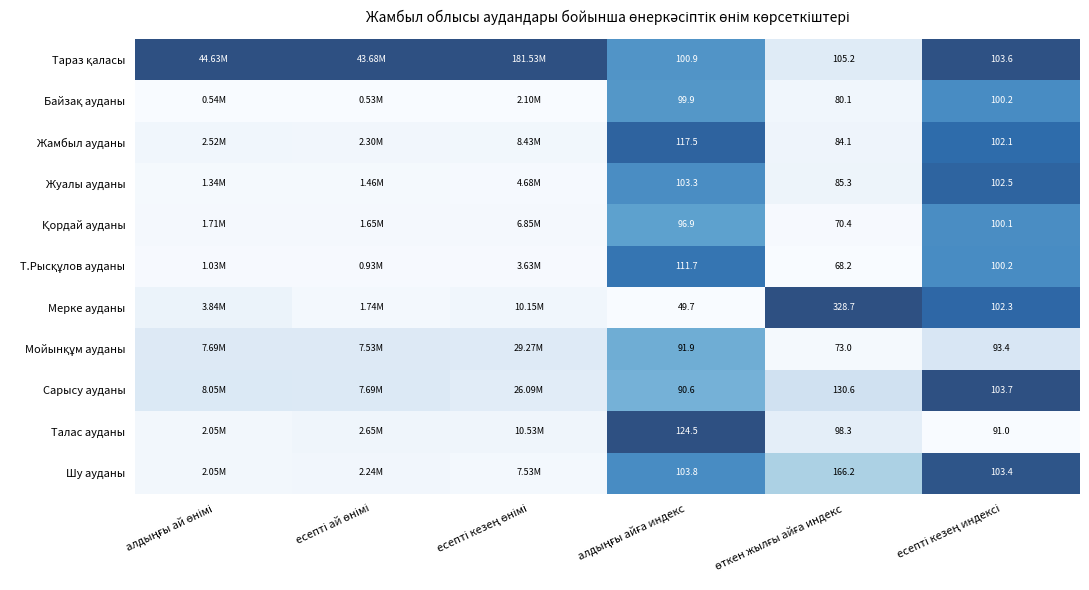

Is the value of Мерке ауданы at алдыңғы айға индекс greater than the value of Қордай ауданы at есепті кезең индексі?

No